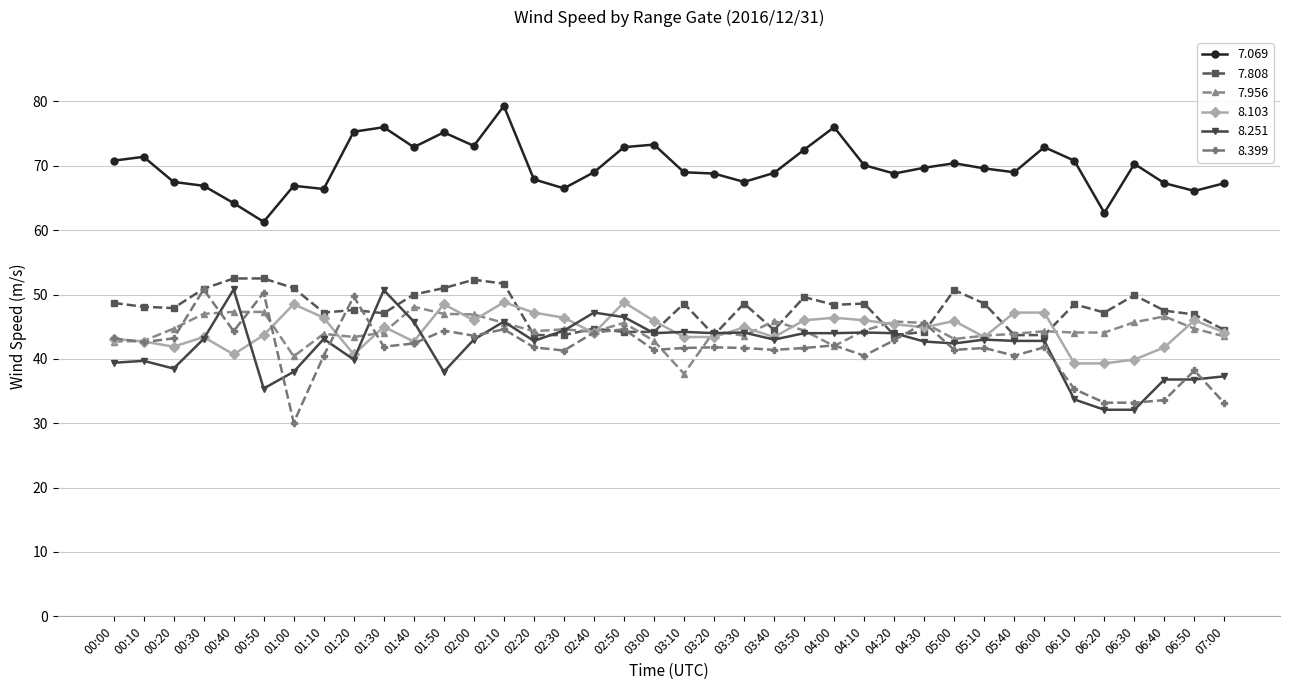

What is the maximum value shown in the chart?

79.3